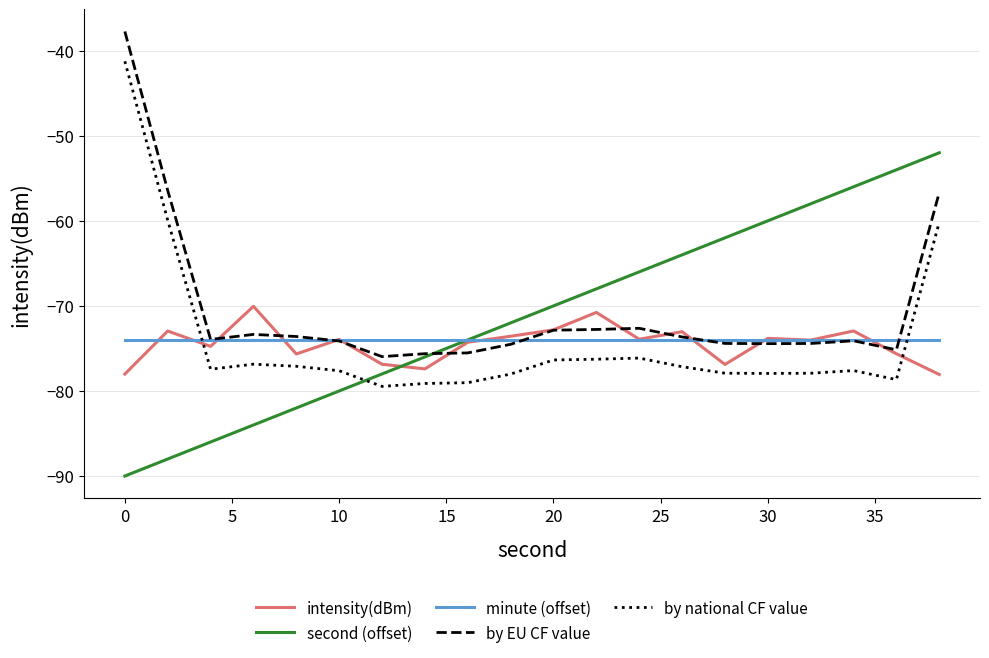

What is the highest value of the intensity(dBm) series?

-70.0